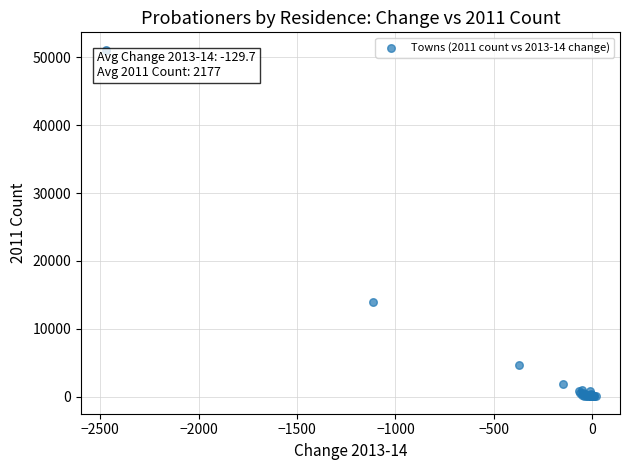

What Y value in the scatter plot is closest to 25586?

13926